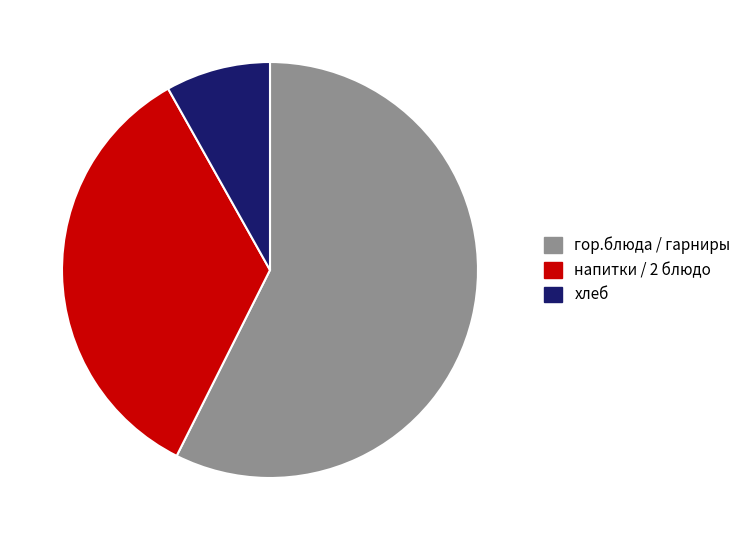

True or false: хлеб accounts for 18% of the total.

False